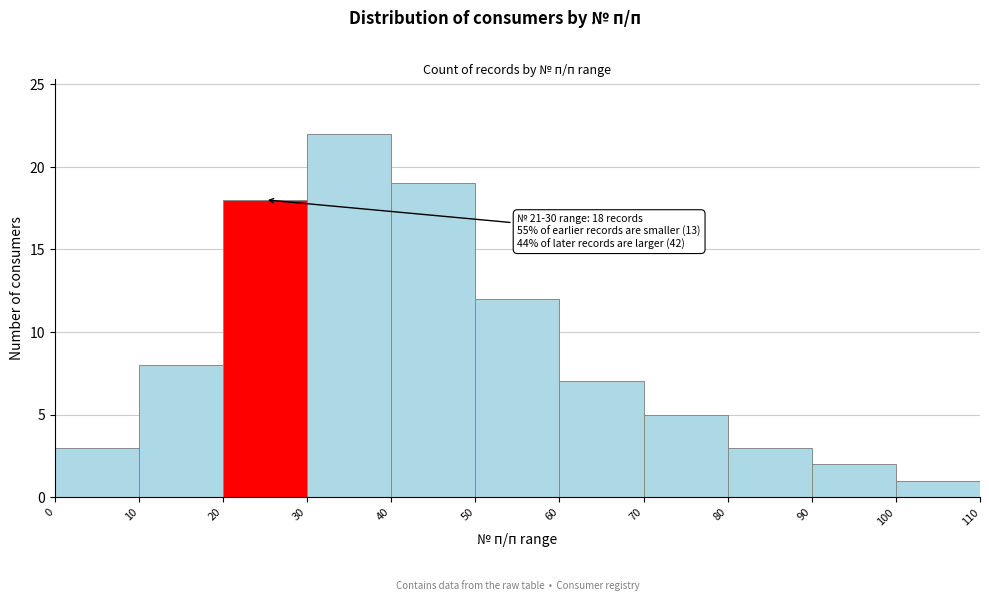

Which range on the x-axis has the tallest bar?

30 to 40